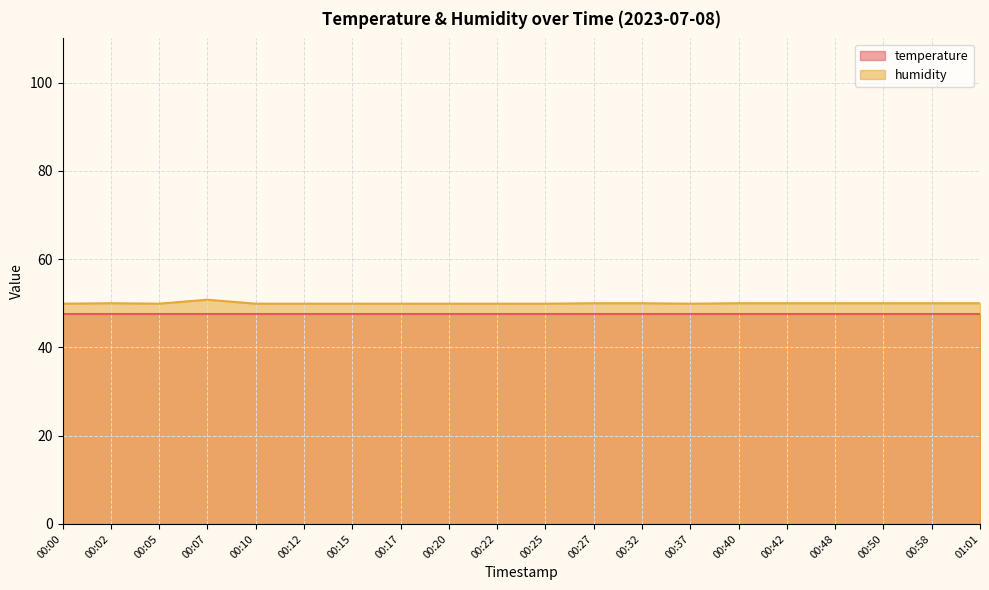

Count the number of values greater than 50.

1